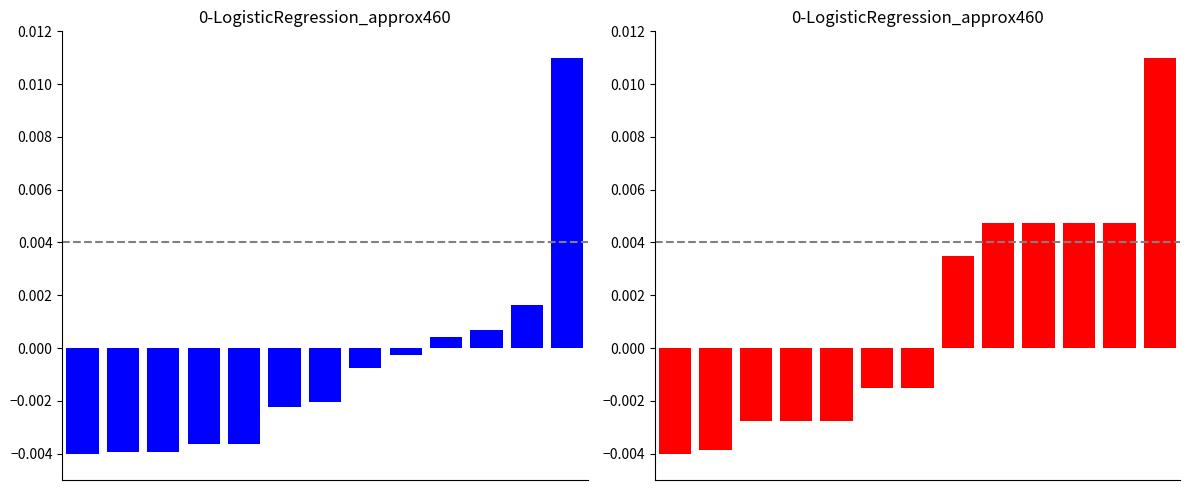

List the labels in order of Калорийность value, largest first.

12, 11, 10, 9, 8, 7, 6, 5, 3, 4, 1, 2, 0